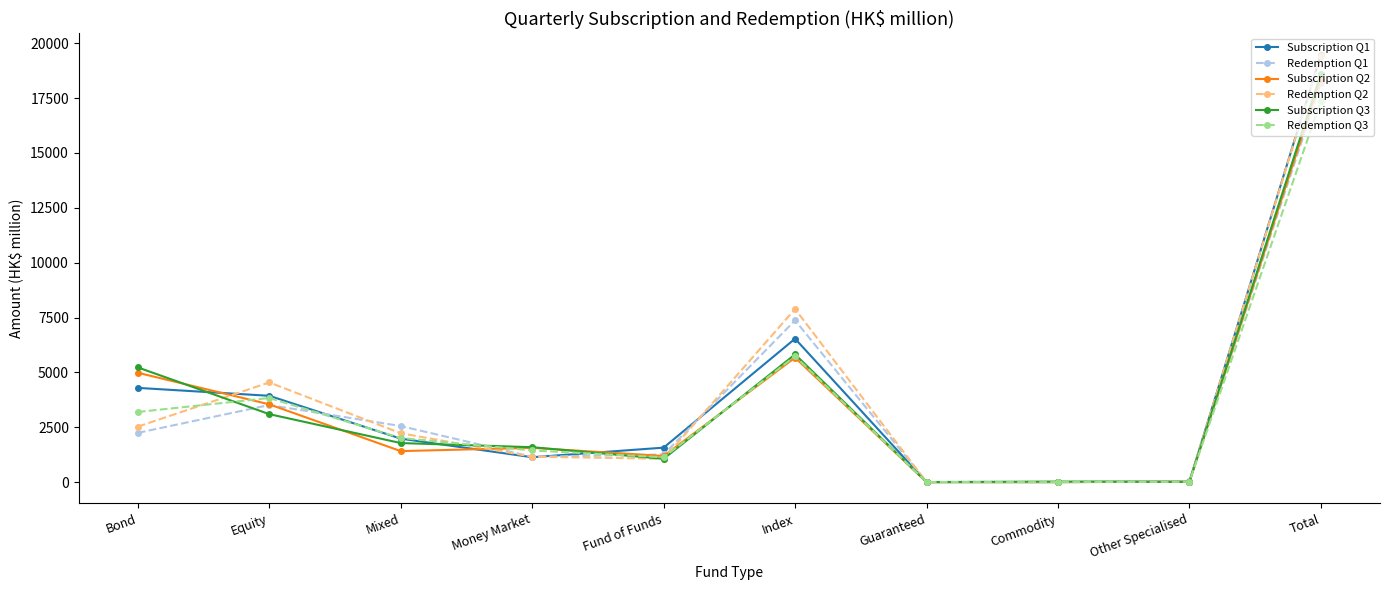

What is the average value of the Redemption Q2 series?

3887